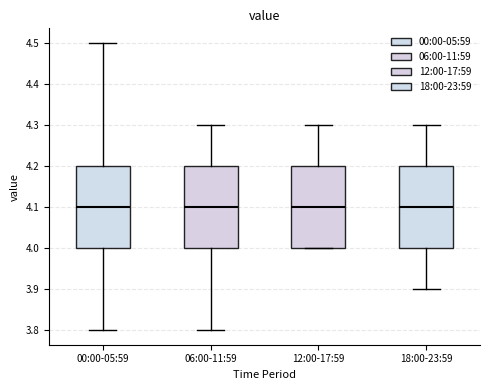

Reading left to right, read every box against the y-axis: the position of its median line, the range the box covers, and the ends of its whiskers. The values are not printed on the chart, so give them approximately, as read against the axis.

00:00-05:59: median 4.1, box 4.0 to 4.2, whiskers 3.8 to 4.5
06:00-11:59: median 4.1, box 4.0 to 4.2, whiskers 3.8 to 4.3
12:00-17:59: median 4.1, box 4.0 to 4.2, whiskers 4.0 to 4.3
18:00-23:59: median 4.1, box 4.0 to 4.2, whiskers 3.9 to 4.3